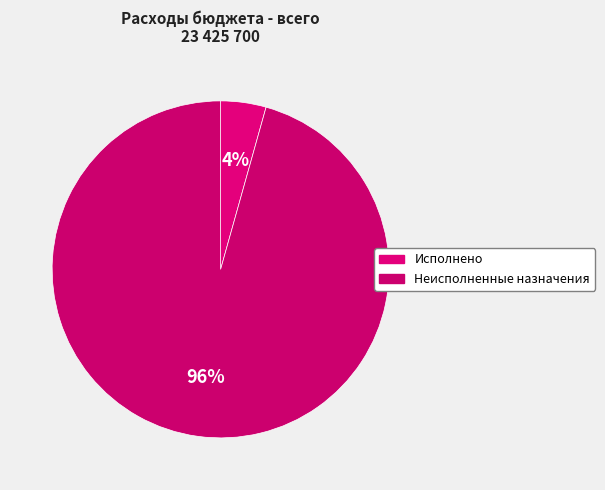

How many segments does this pie chart have?

2